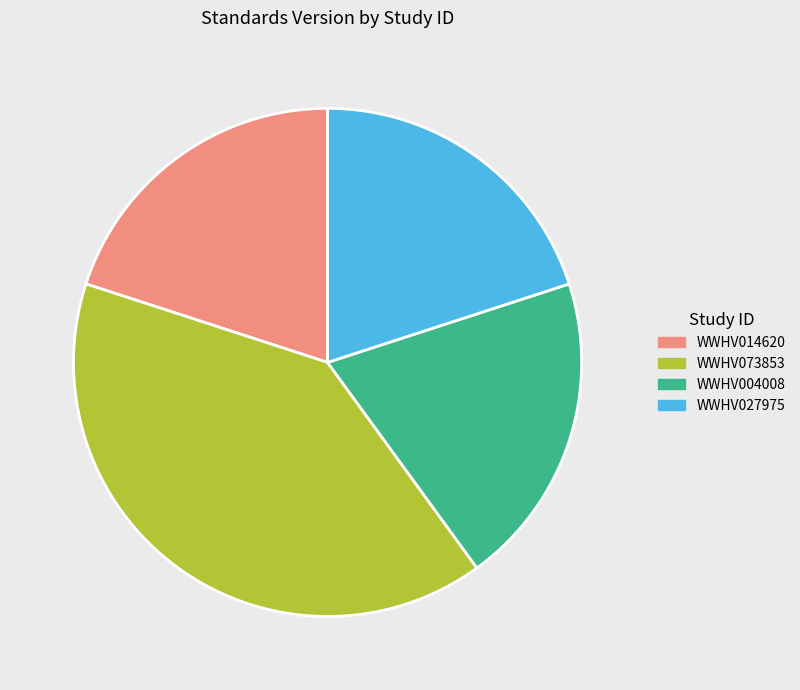

How many slices are in this pie chart?

4